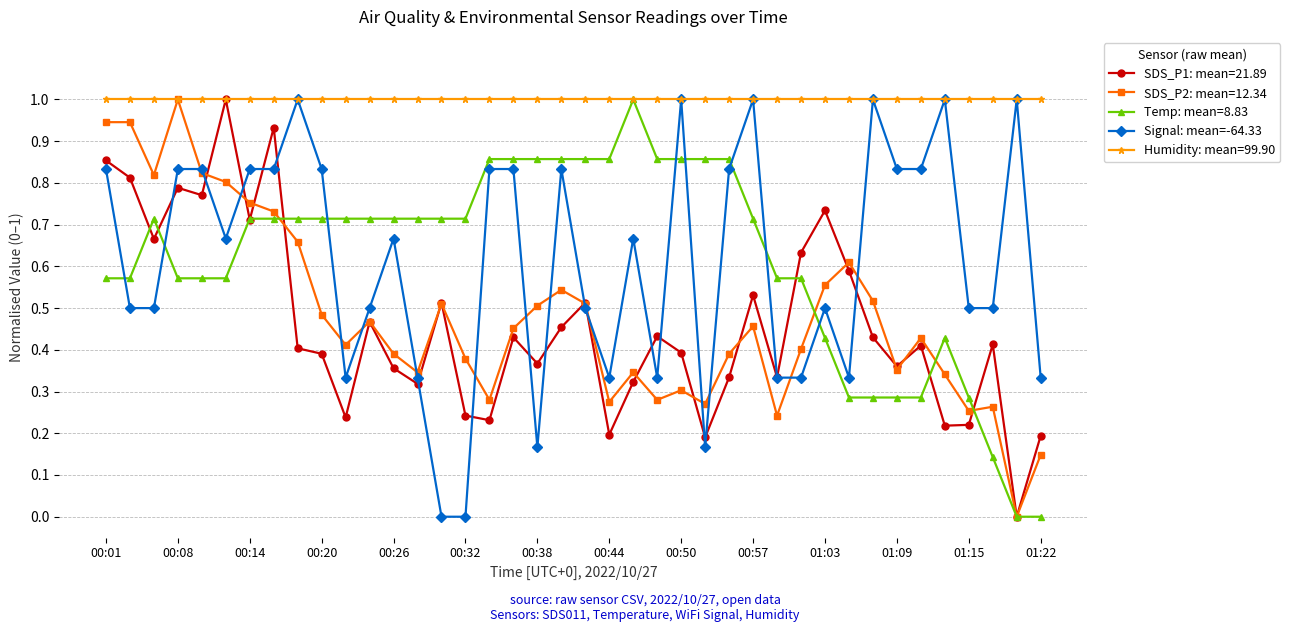

True or false: SDS_P2: mean=12.34 has more than 1 interior local peaks.

True